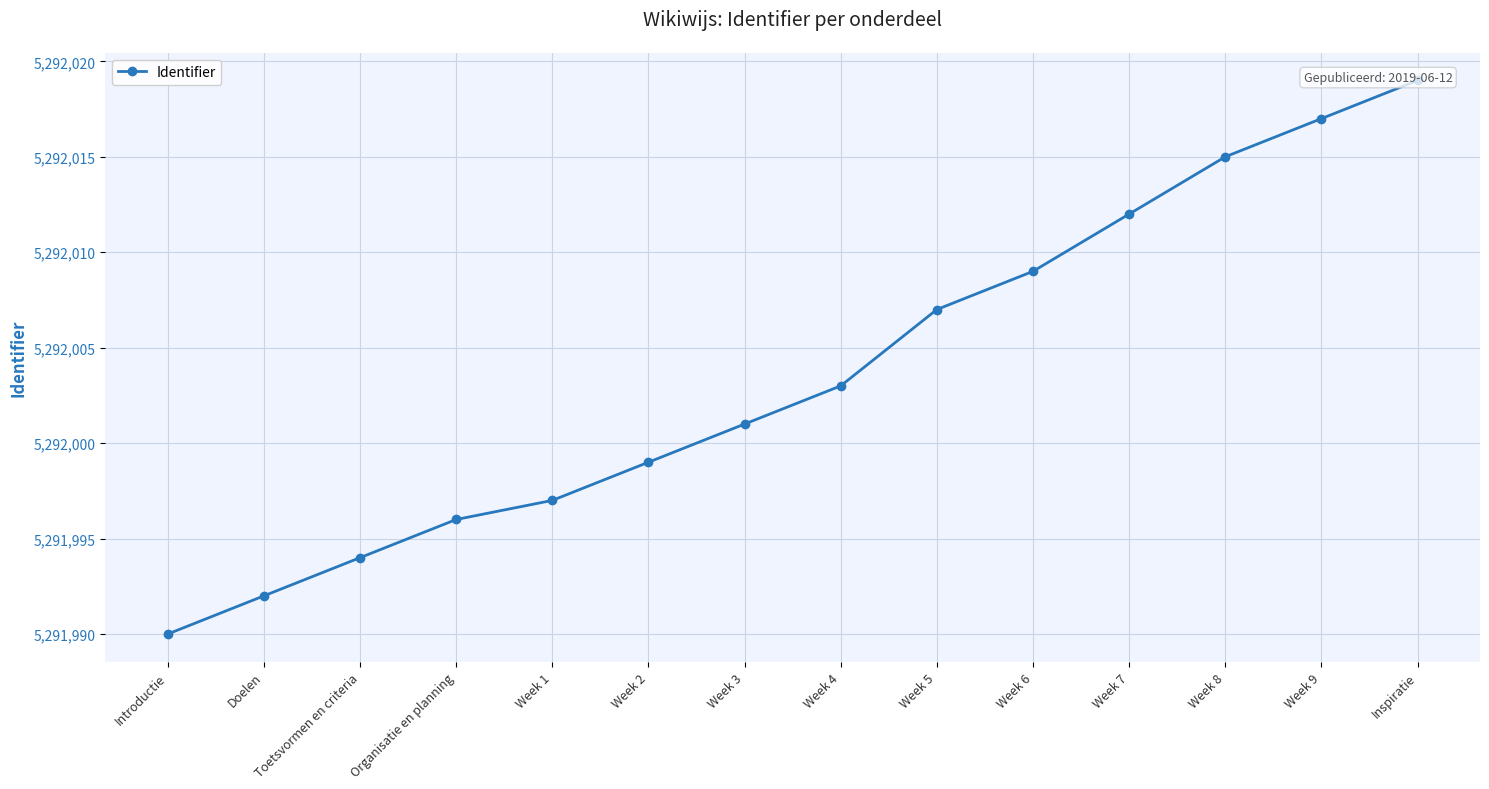

What position from the left is Week 6?

10